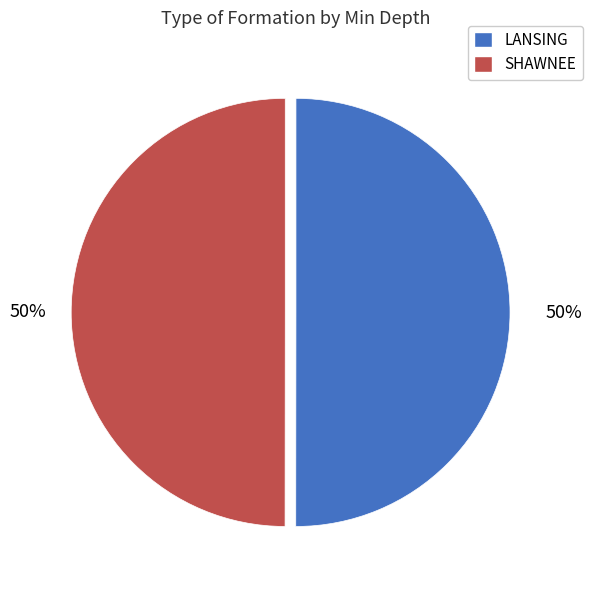

What is the ratio of the value at LANSING to the value at SHAWNEE?

1.0